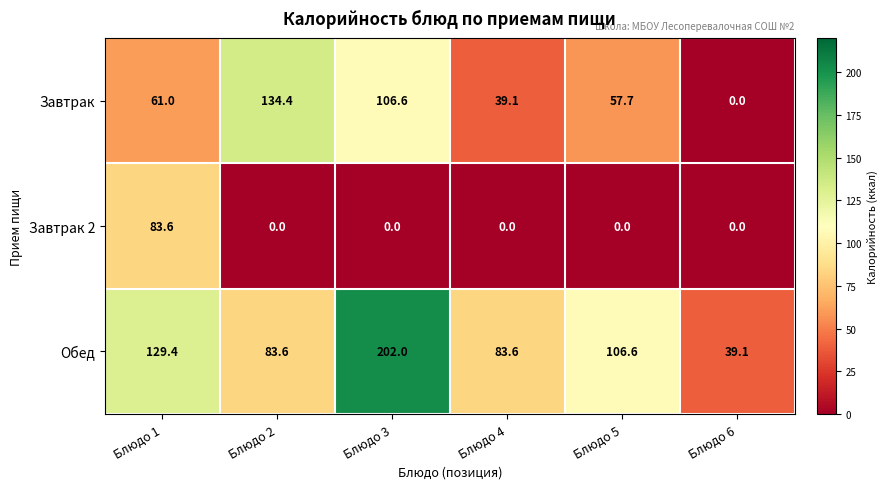

Which series has the widest spread of values?

Обед